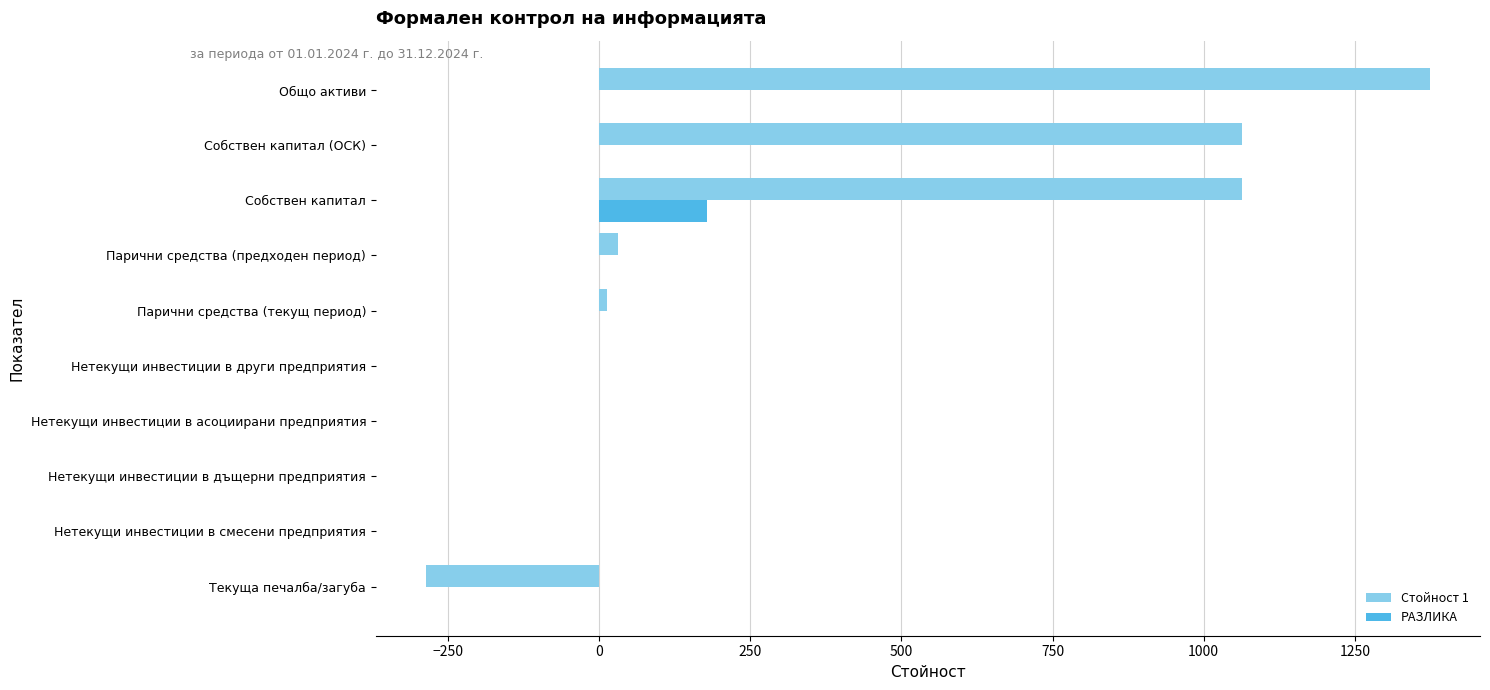

Between Текуща печалба/загуба and Нетекущи инвестиции в други предприятия, which series saw the biggest shift?

Стойност 1